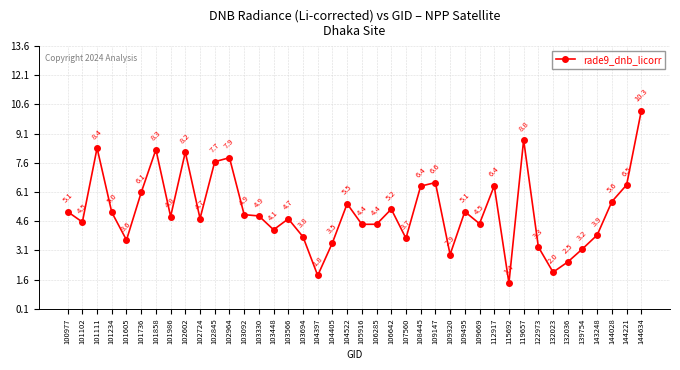

Between 105916 and 109320, which is larger?

105916